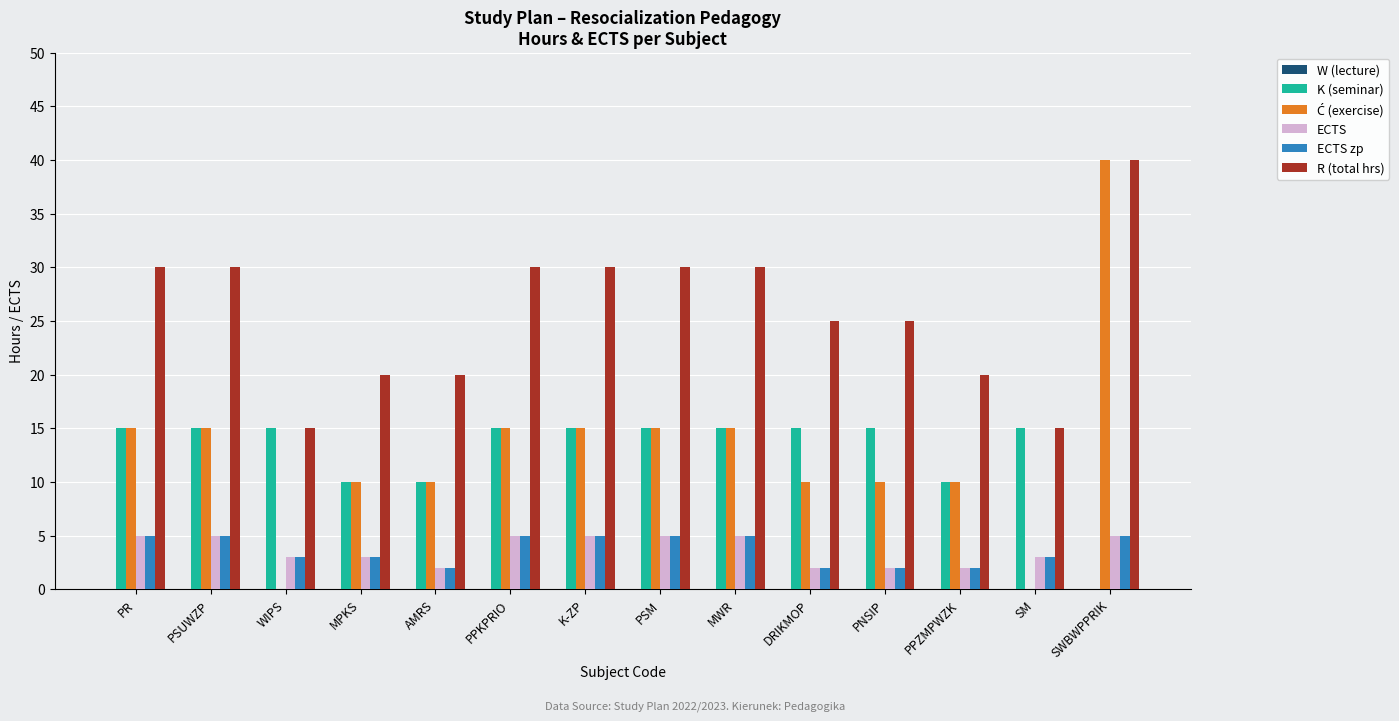

What is the sum of the ECTS values at AMRS and DRIKMOP?

4